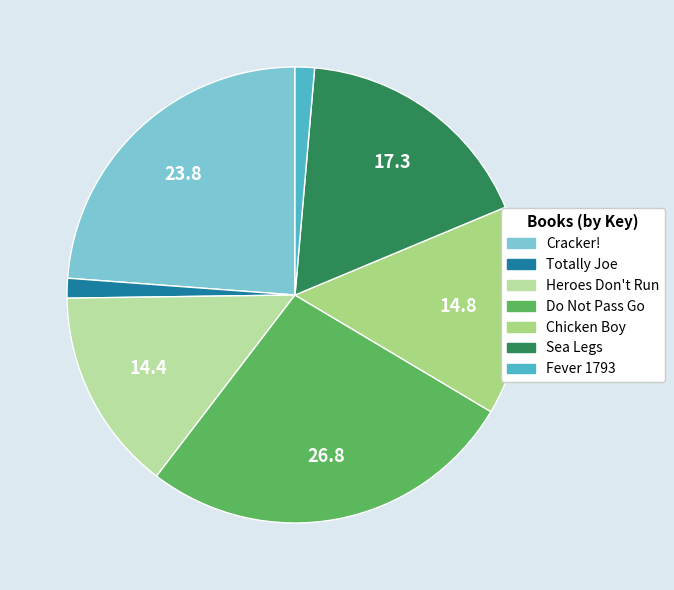

Is Sea Legs the majority of the pie?

No